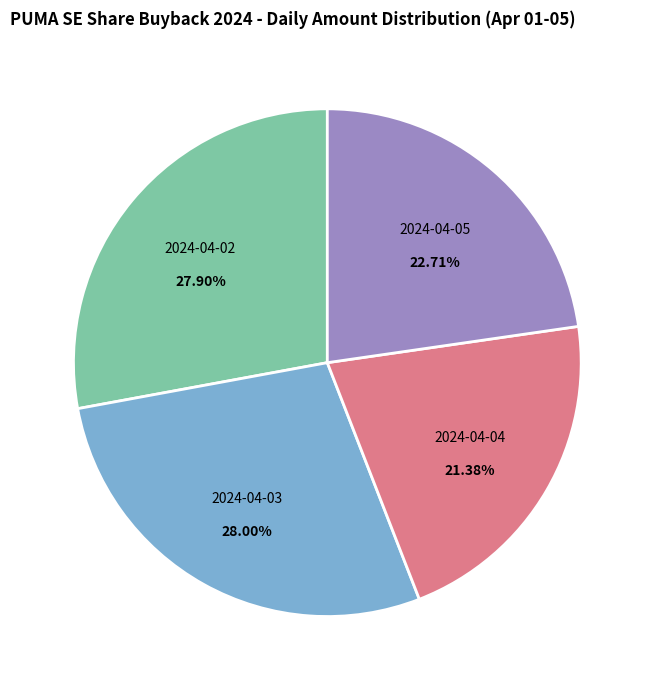

Is there any slice that represents more than half of the pie?

No